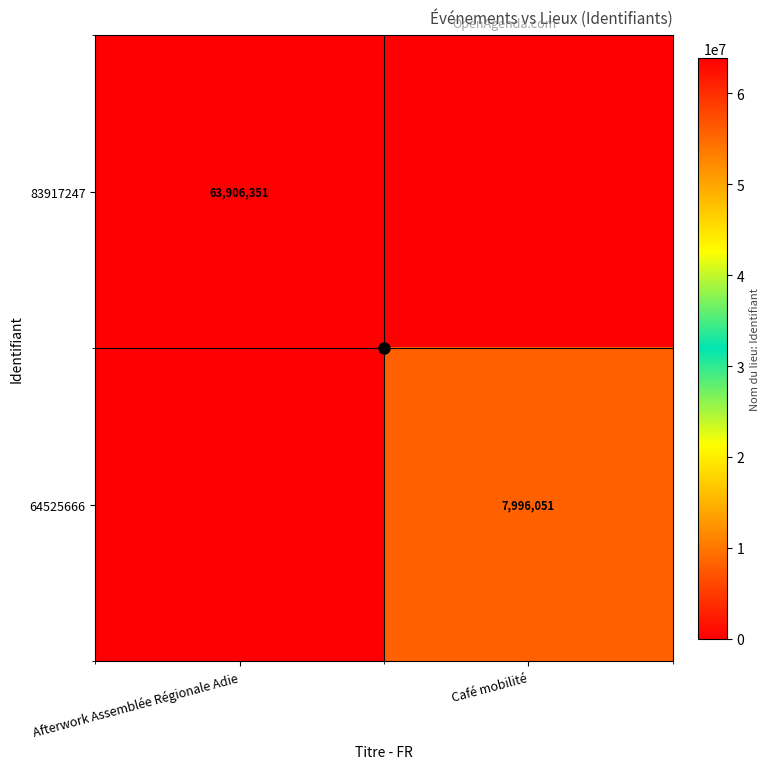

The value of 64525666 at Café mobilité is 7996051. True or false?

True